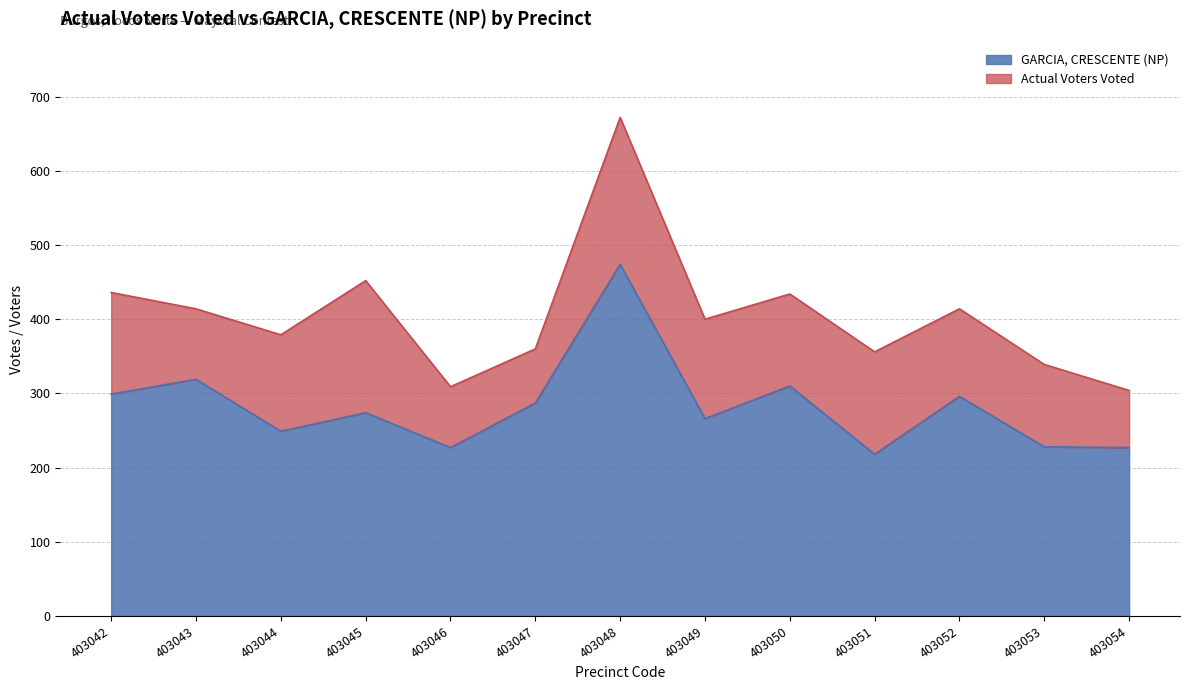

What is the sum of all GARCIA, CRESCENTE (NP) values?

3674